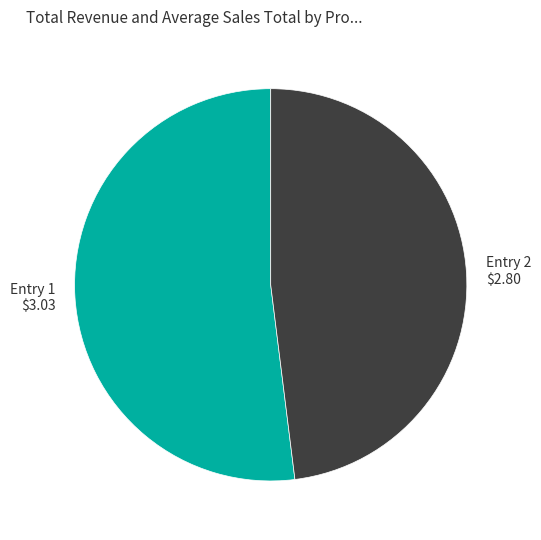

What is the smallest slice in the pie chart?

Entry 2 $2.80